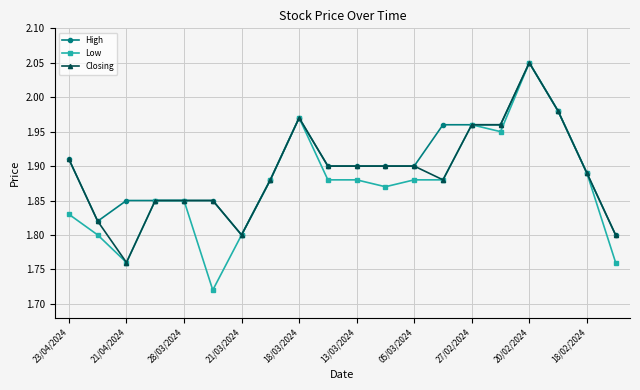

What are all the series names shown in the legend?

High, Low, Closing